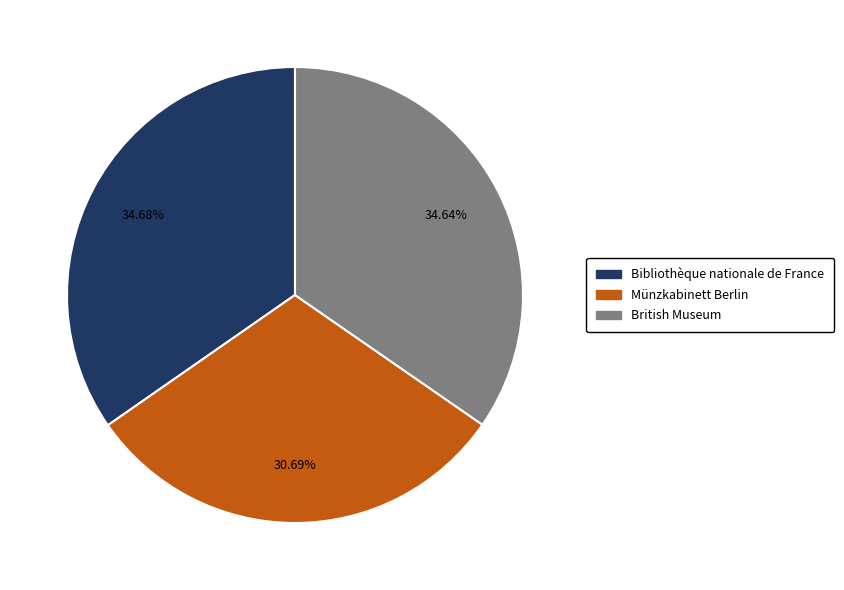

What percentage do British Museum and Bibliothèque nationale de France together represent?

69.3%